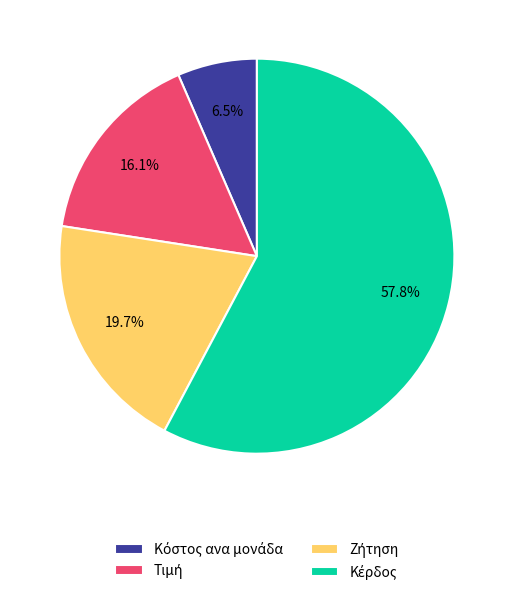

Is there any slice that represents more than half of the pie?

Yes